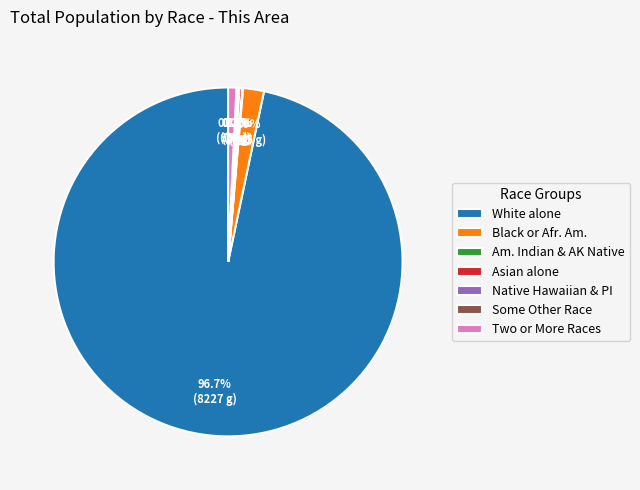

Does any single category account for the majority?

Yes